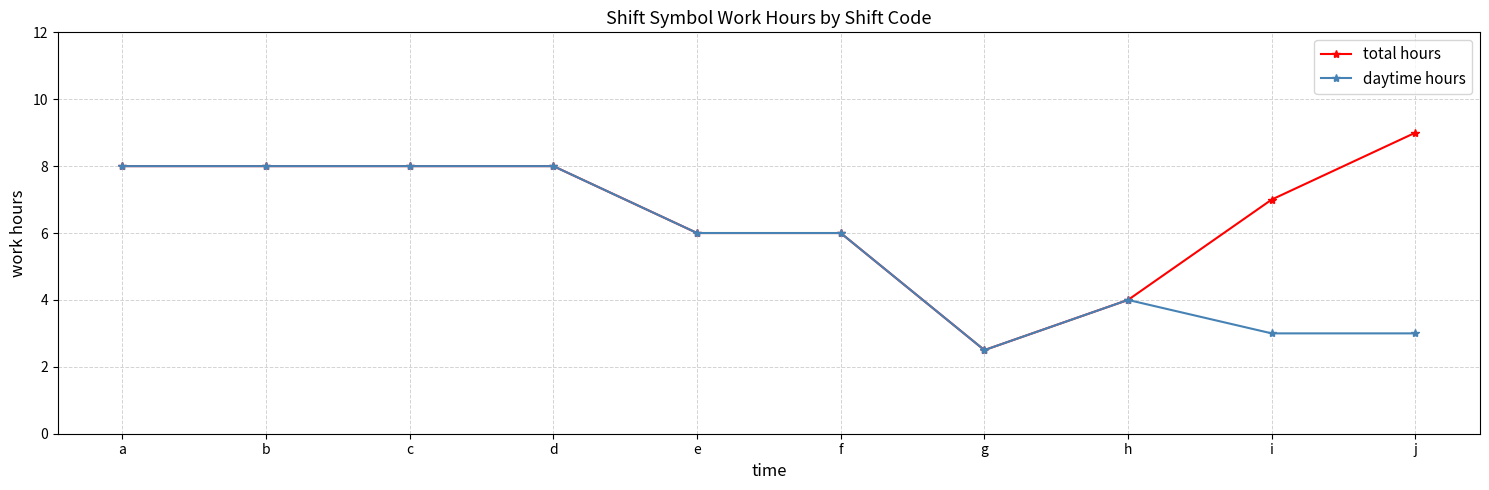

The total hours series shows 3.0 at b. True or false?

False